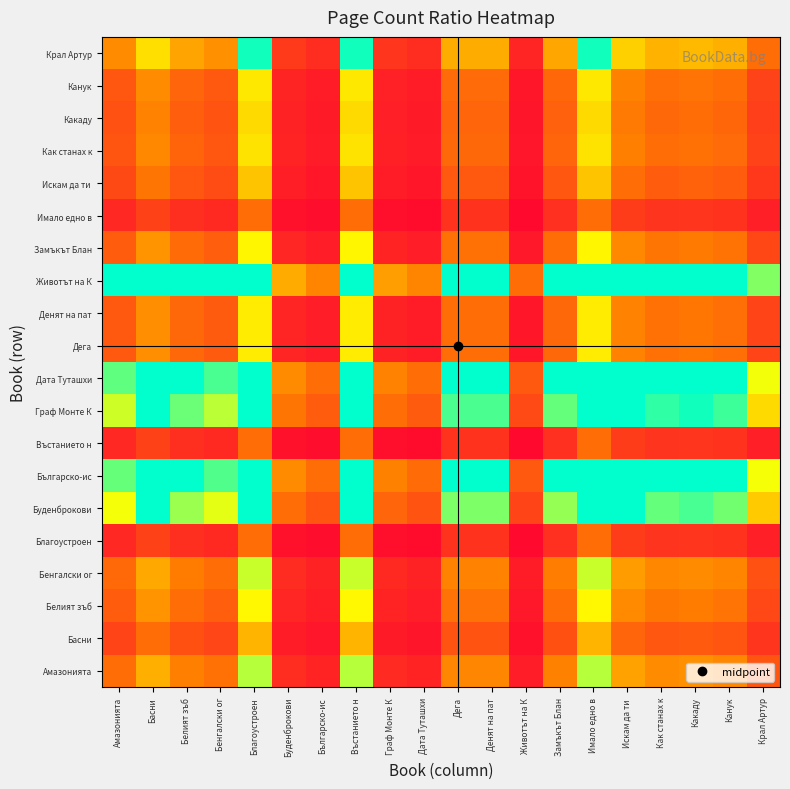

At which category is the sum across all series the highest?

Благоустроен